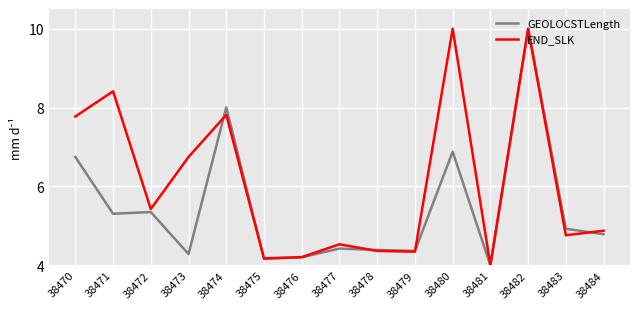

Does the chart display data point markers on the line(s)?

No